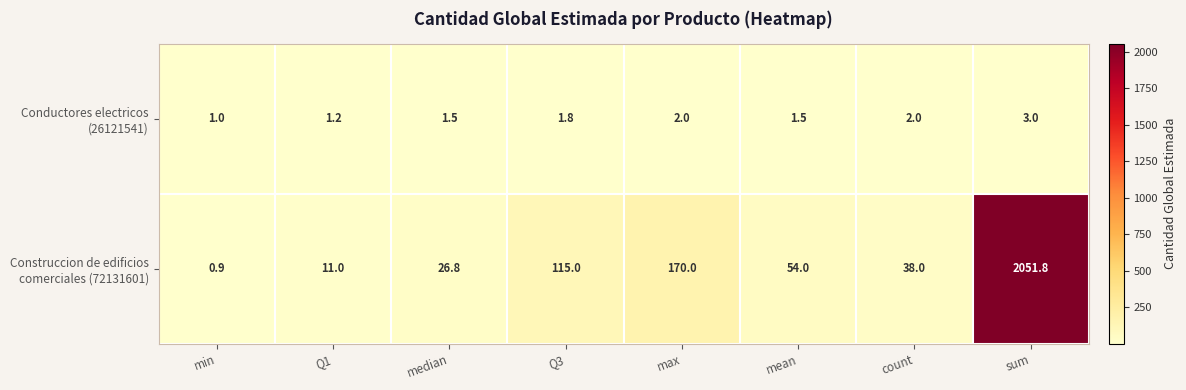

Which label corresponds to the largest value in the chart?

sum